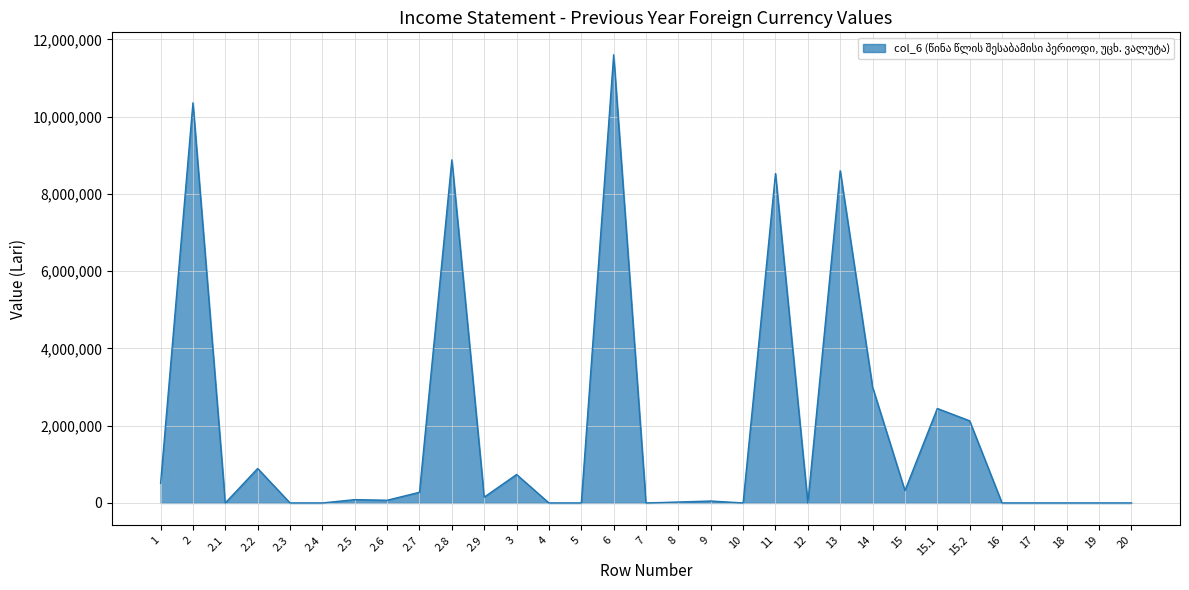

What is the difference between the maximum and minimum values?

11603671.0